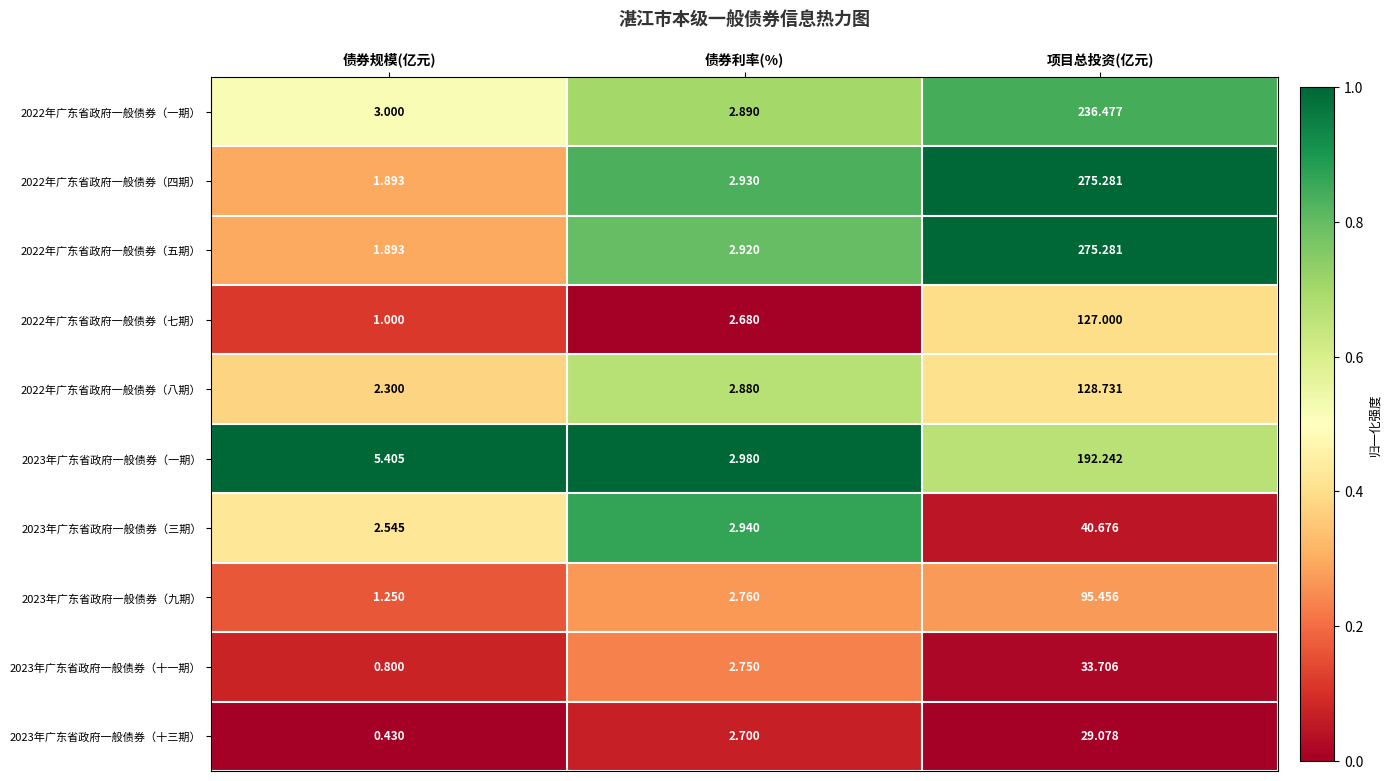

Is the value of 2023年广东省政府一般债券（三期） at 债券利率(%) greater than the value of 2022年广东省政府一般债券（五期） at 债券利率(%)?

Yes